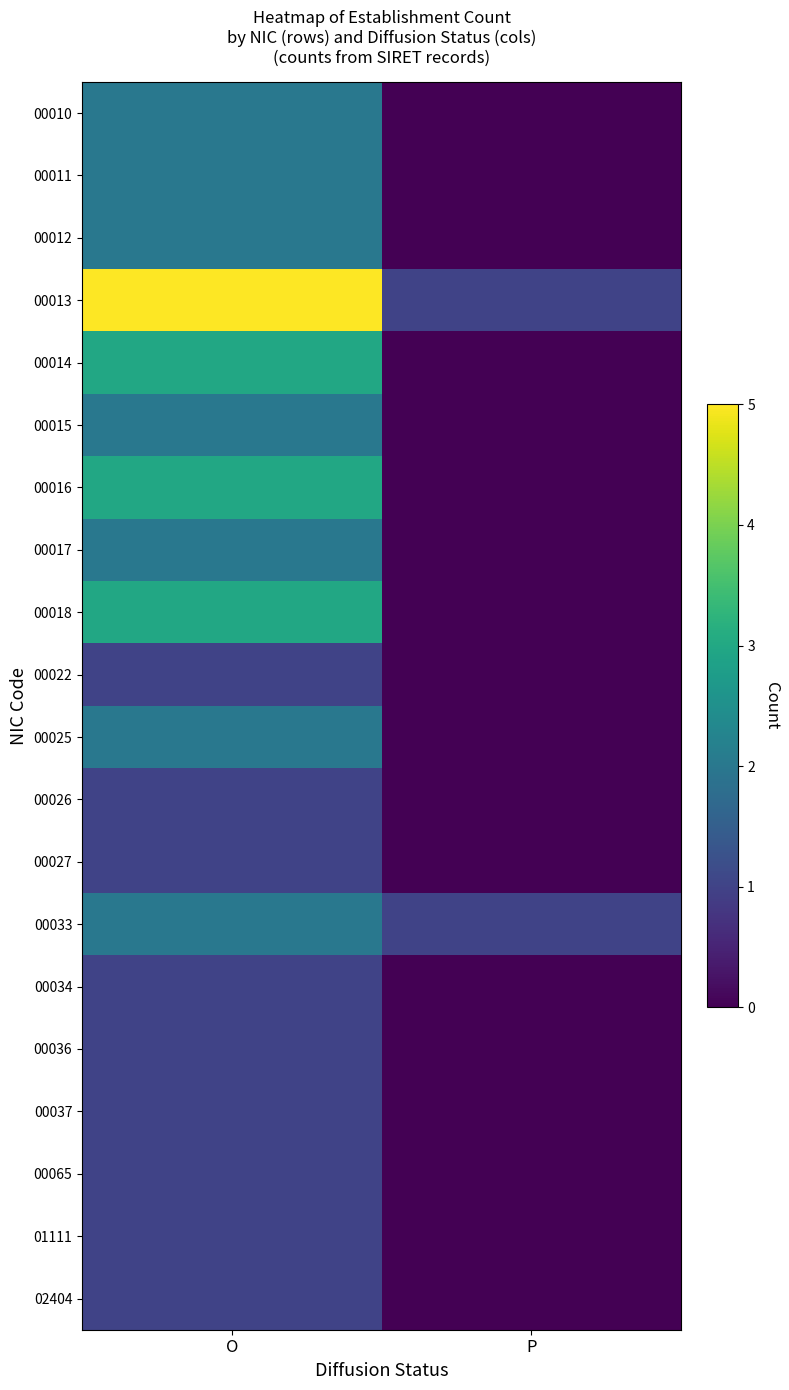

List the series in order of their peak value, highest first.

00013, 00014, 00016, 00018, 00010, 00011, 00012, 00015, 00017, 00025, 00033, 00022, 00026, 00027, 00034, 00036, 00037, 00065, 01111, 02404